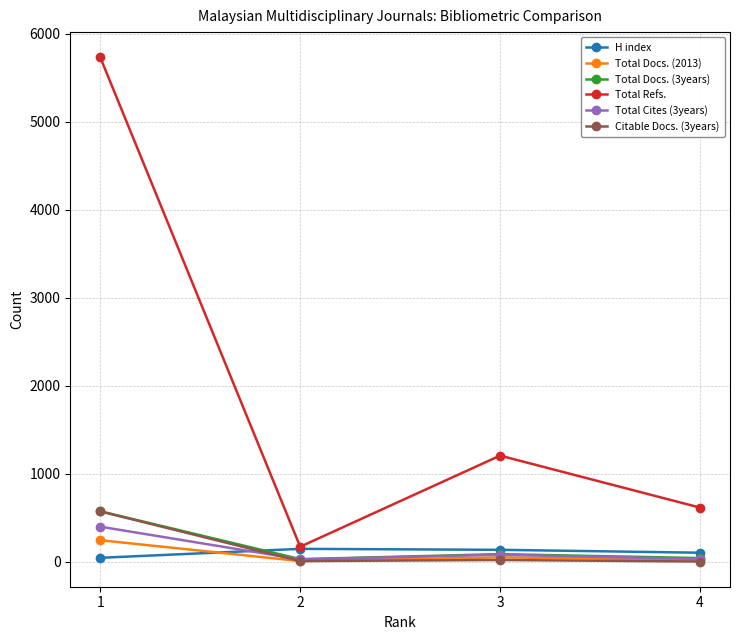

Is the value of Citable Docs. (3years) at 3 greater than the value of Total Cites (3years) at 1?

No